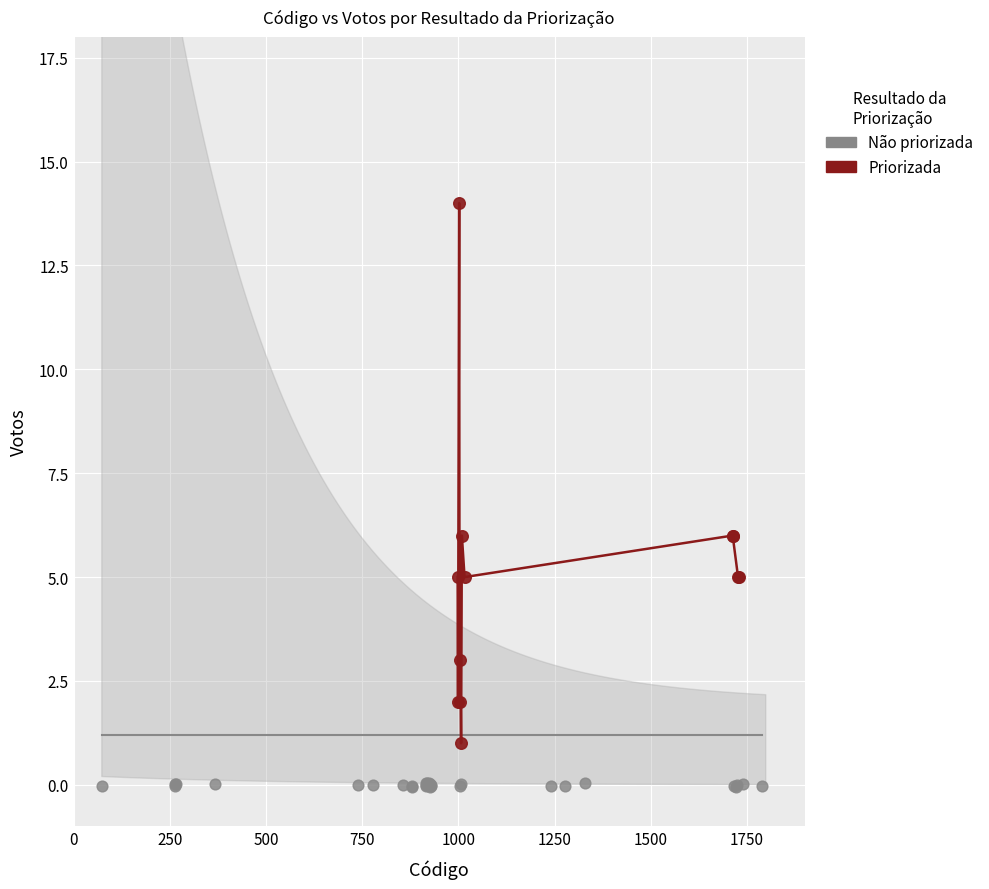

Which series contains the highest Y value?

Priorizada